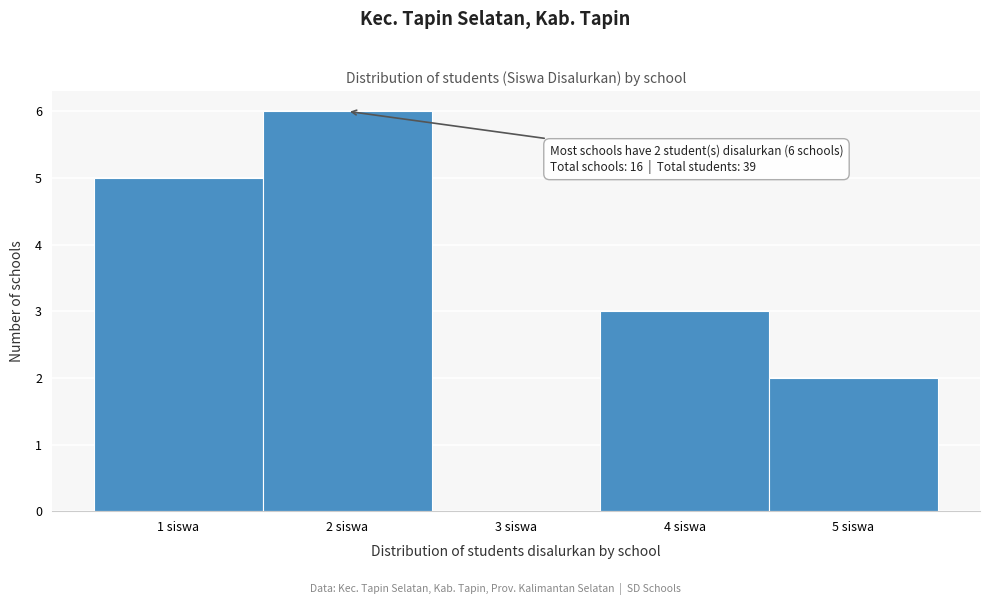

Which range on the x-axis has the tallest bar?

1.5 to 2.5